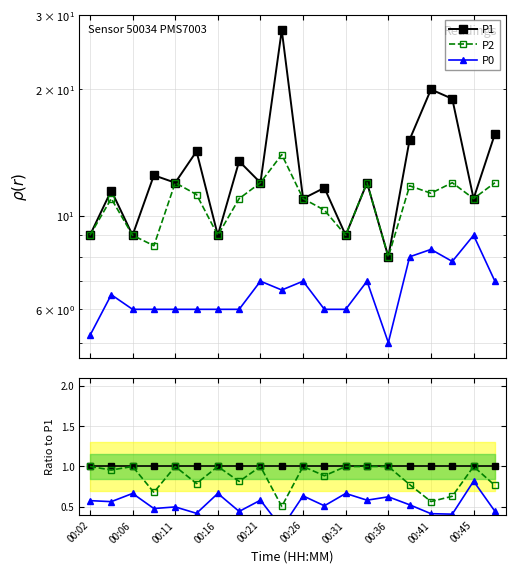

What is the total value across all series at 13?

2.6